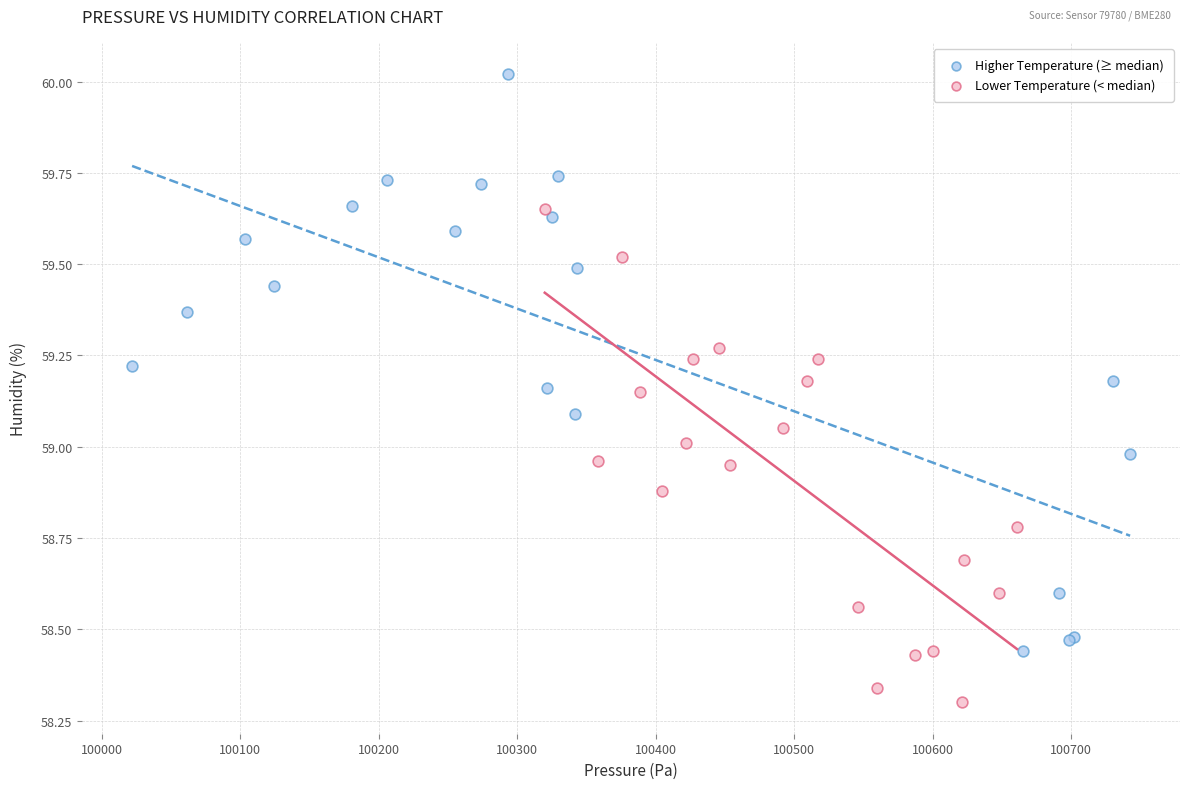

Which series reaches the minimum Y coordinate?

Lower Temperature (< median)